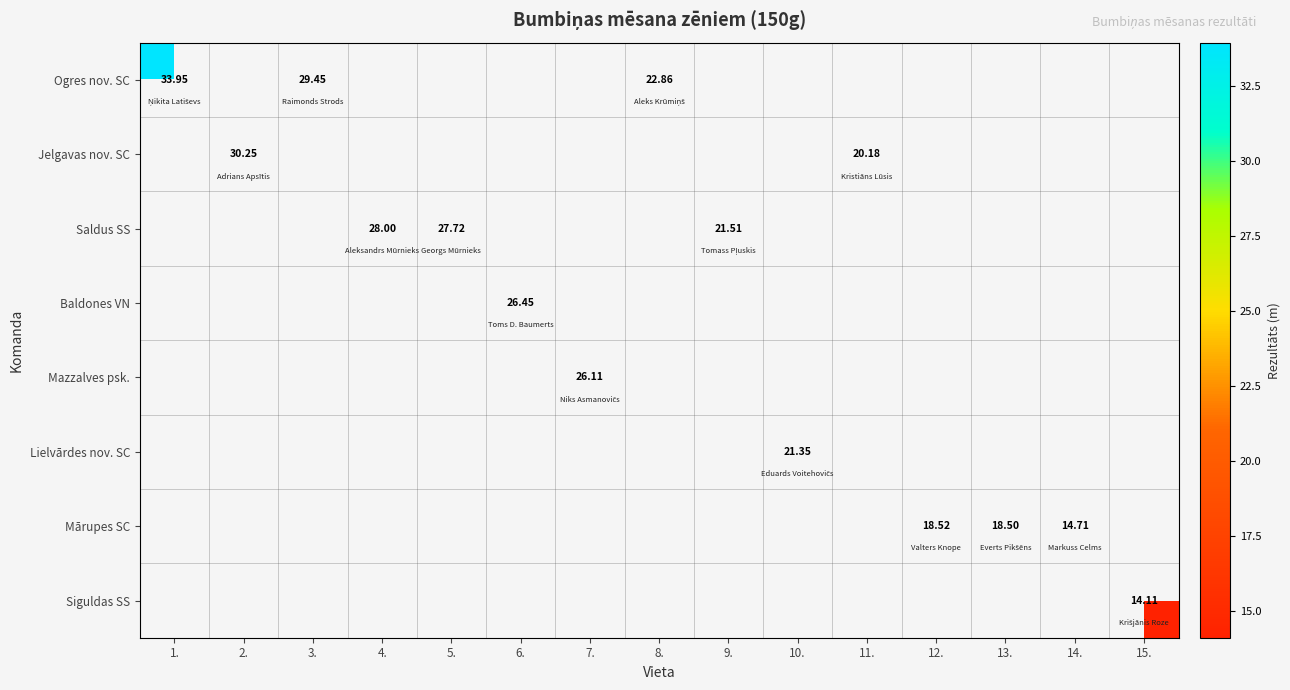

Which series has the widest spread of values?

Ogres nov. SC